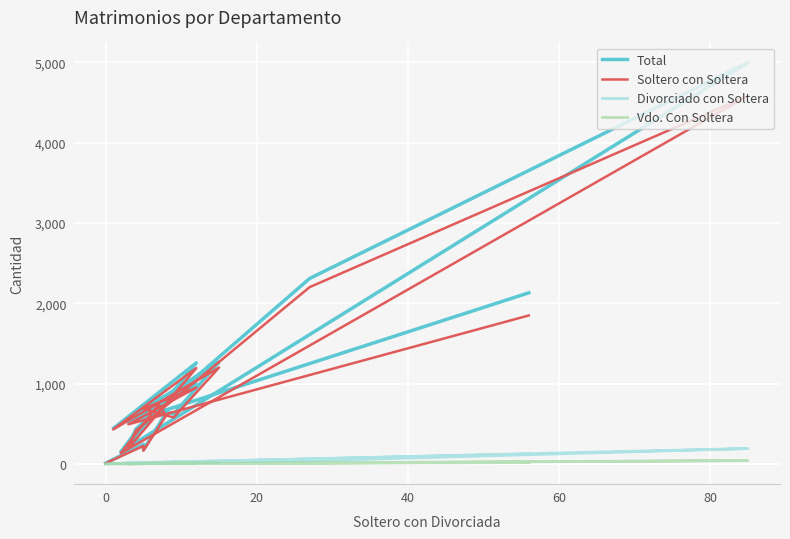

Reading right to left, list all the values displayed in this chart.

Total: 8	245	176	636	774	150	4998	2309	434	212	1258	440	1268	620	731	993	520	2130
Soltero con Soltera: 8	223	164	602	739	133	4584	2201	414	193	1193	429	1199	577	688	950	493	1848
Divorciado con Soltera: 0	11	4	6	16	7	191	38	7	11	24	4	24	16	18	10	12	123
Vdo. Con Soltera: 0	1	3	7	6	2	41	9	3	2	10	3	11	8	8	9	2	17